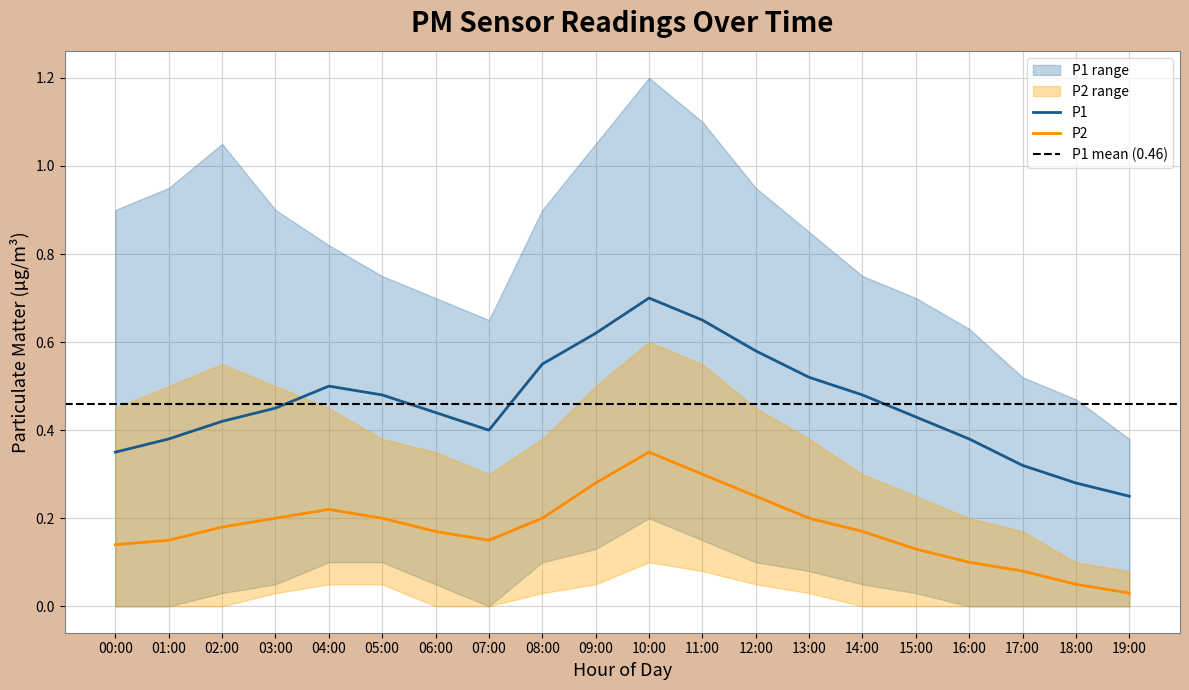

Rank the series by their maximum value, from lowest to highest.

P2_lower, P1_lower, P2, P2_upper, P1, P1_upper